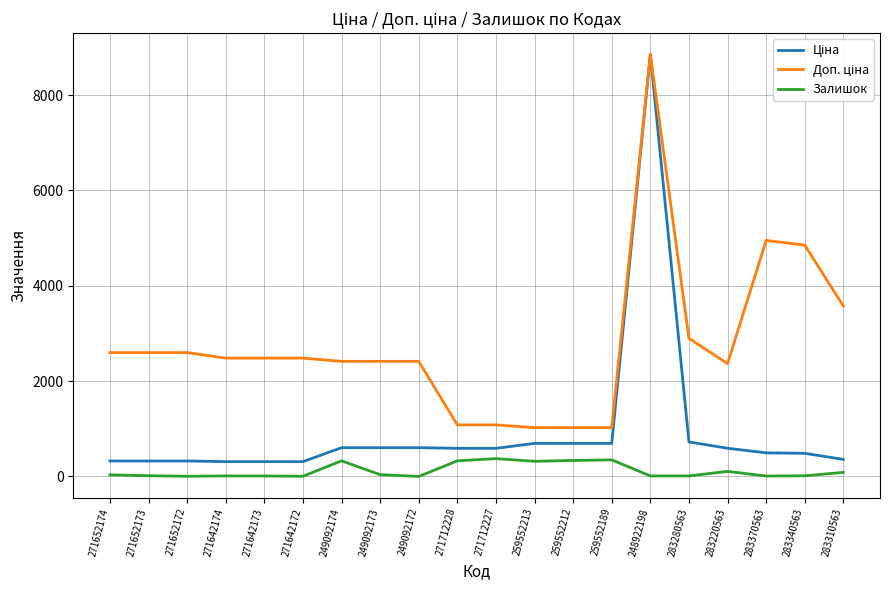

At which category is the sum across all series the highest?

248922198